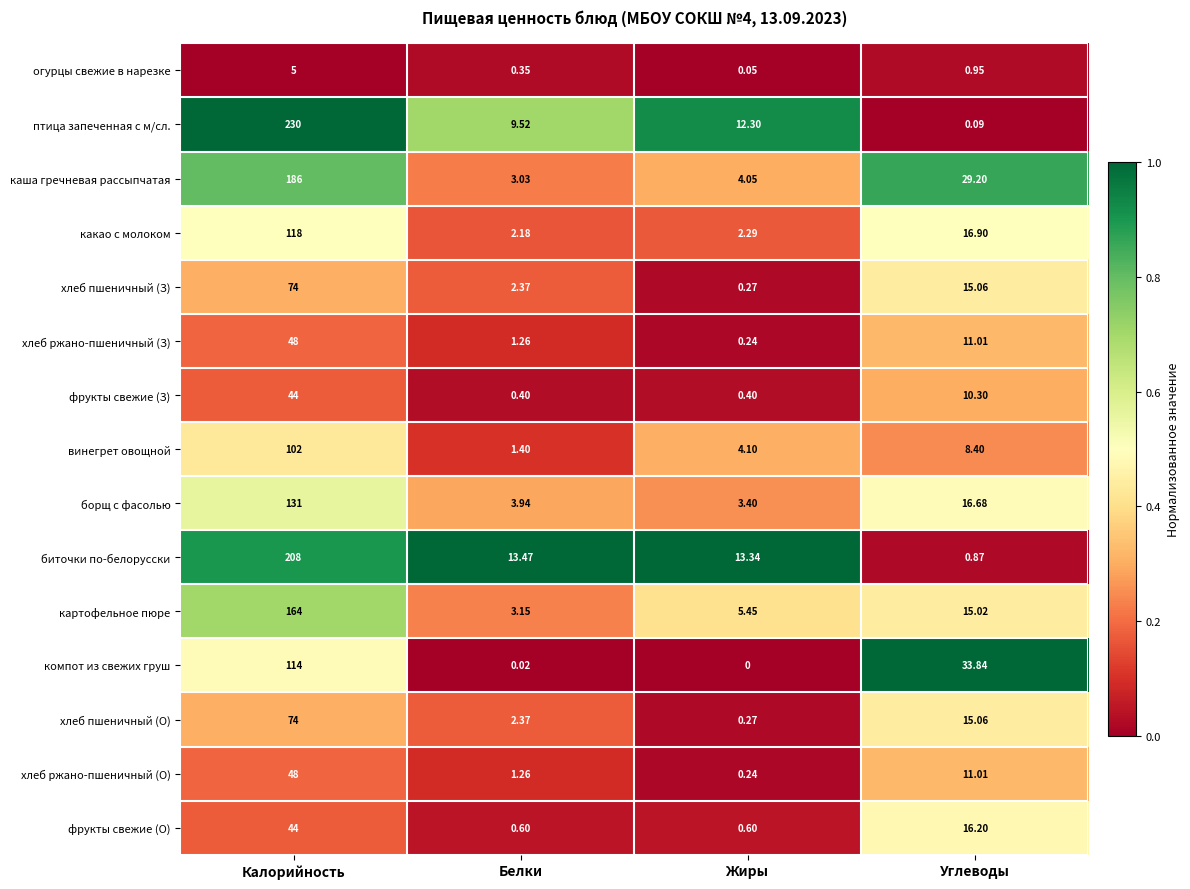

Which series has the widest spread of values?

птица запеченная с м/сл.